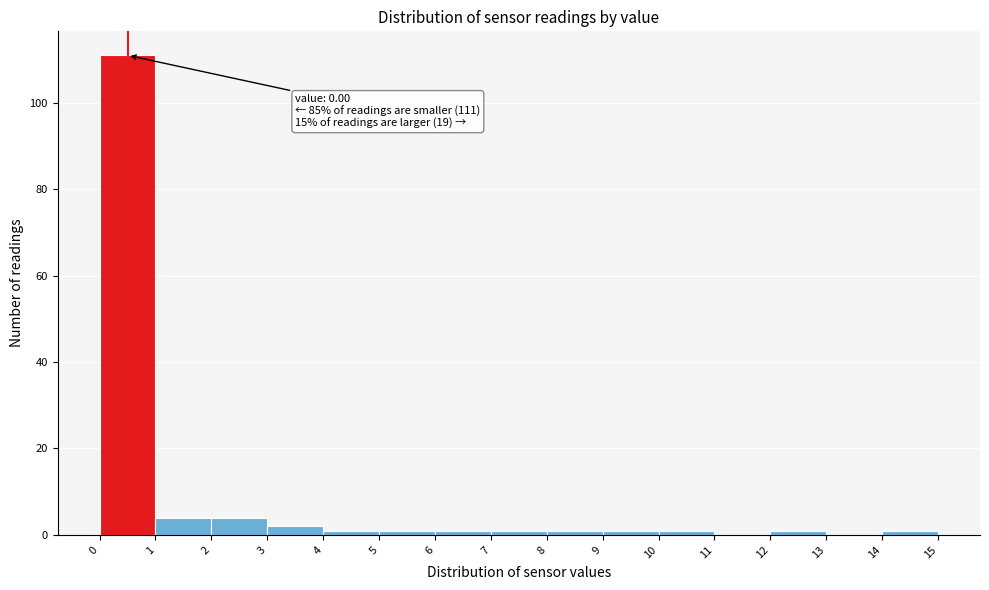

Over which range of the x-axis is the bar tallest?

0 to 1